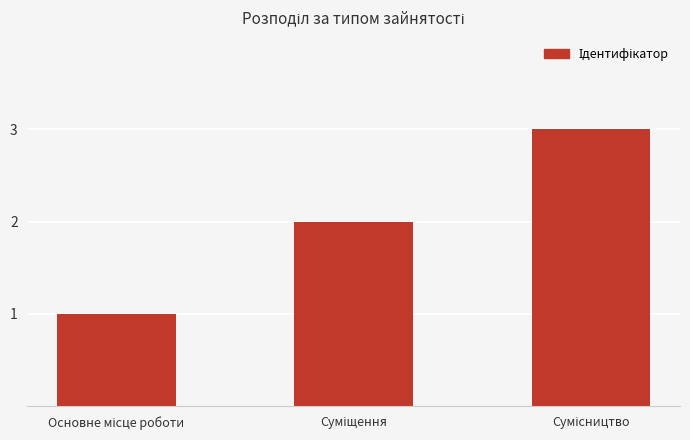

What is the difference between the maximum and minimum values?

2